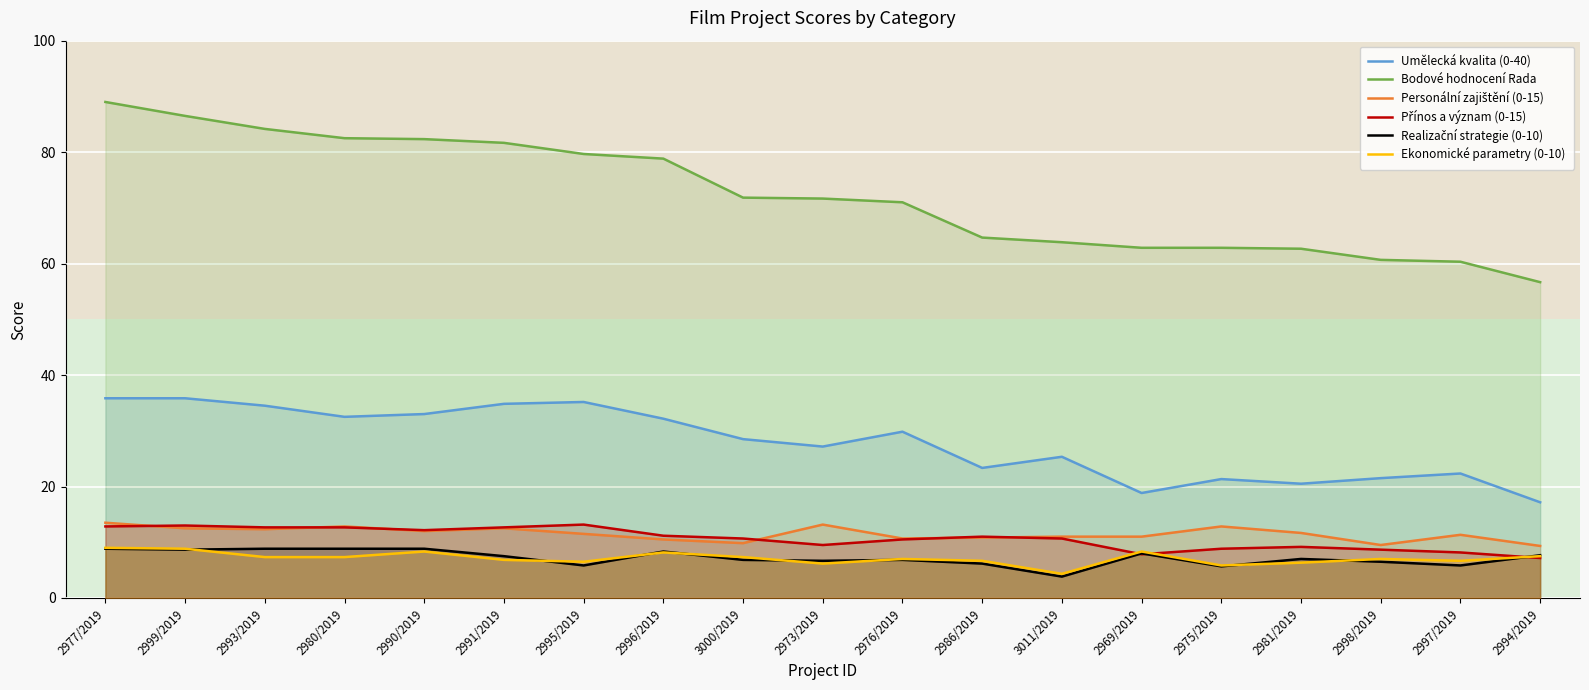

What is the label of the 2nd point from the right?

2997/2019